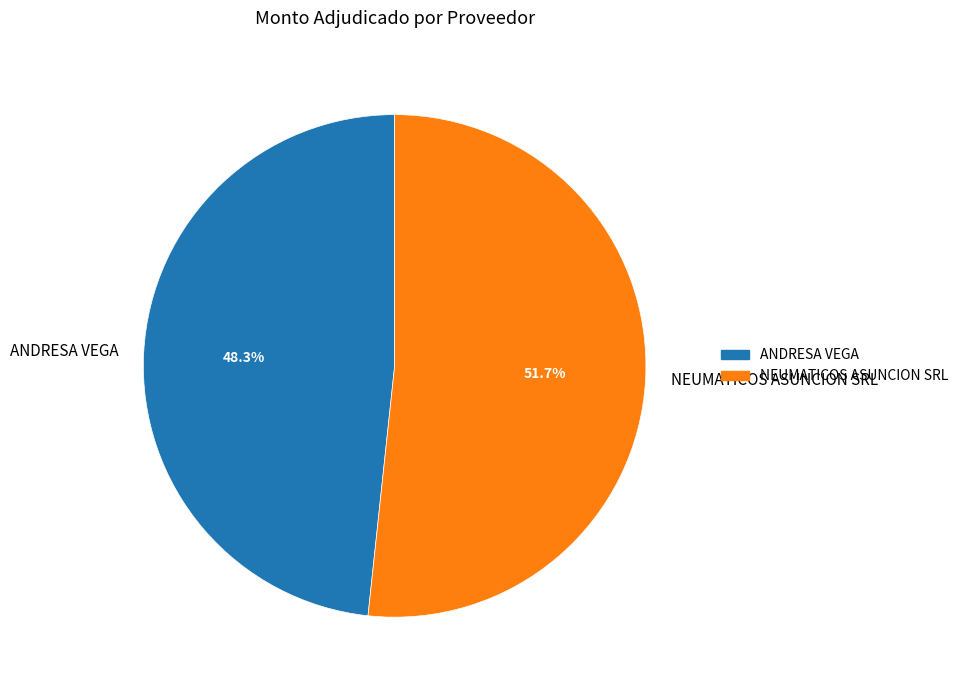

How many segments does this pie chart have?

2